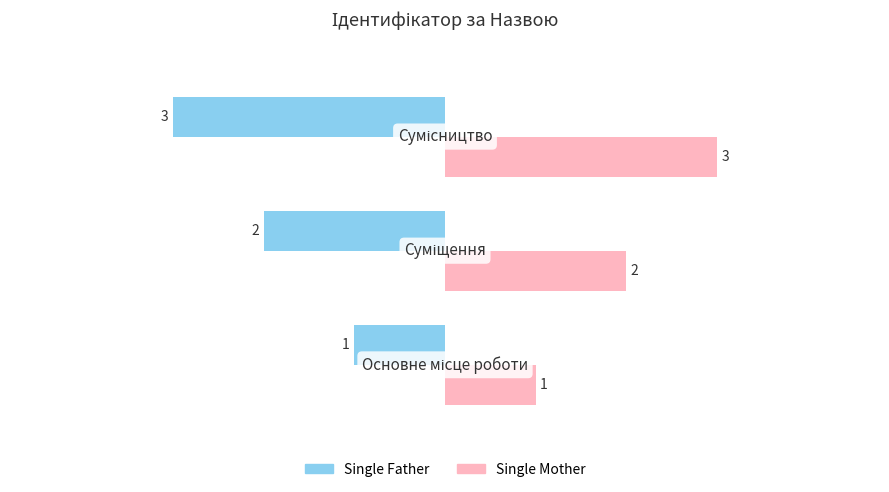

What is the lowest value of the Single Mother series?

1